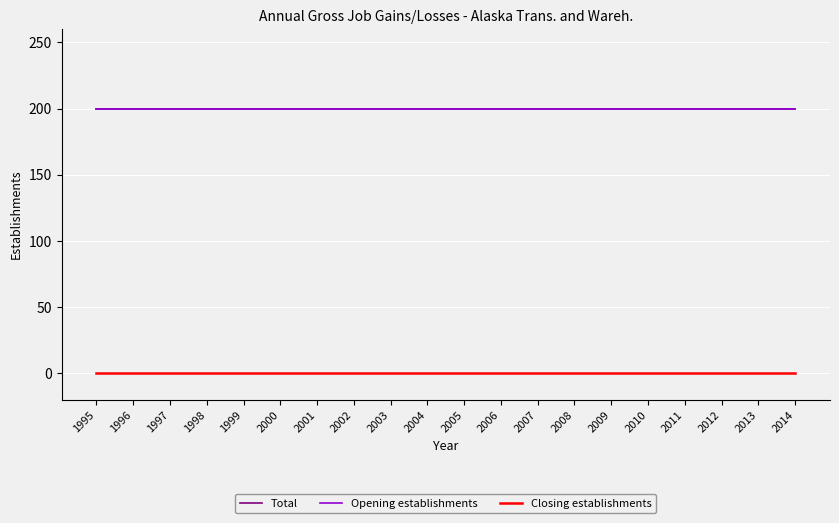

List the labels in order of Opening establishments value, largest first.

1995, 1996, 1997, 1998, 1999, 2000, 2001, 2002, 2003, 2004, 2005, 2006, 2007, 2008, 2009, 2010, 2011, 2012, 2013, 2014